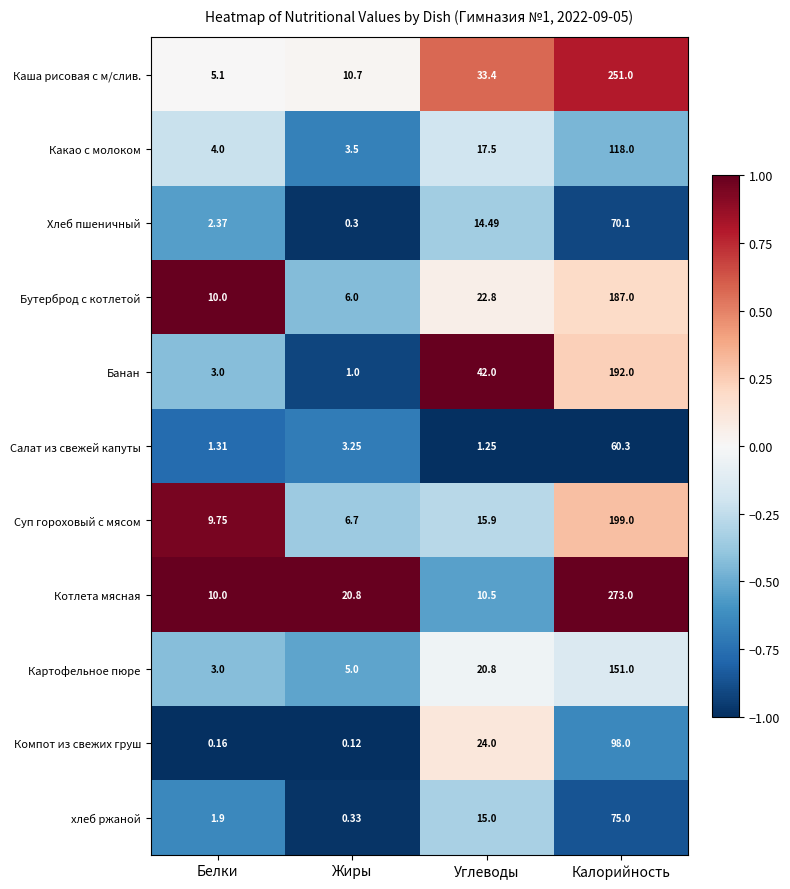

Which series has the largest range (max minus min)?

Котлета мясная